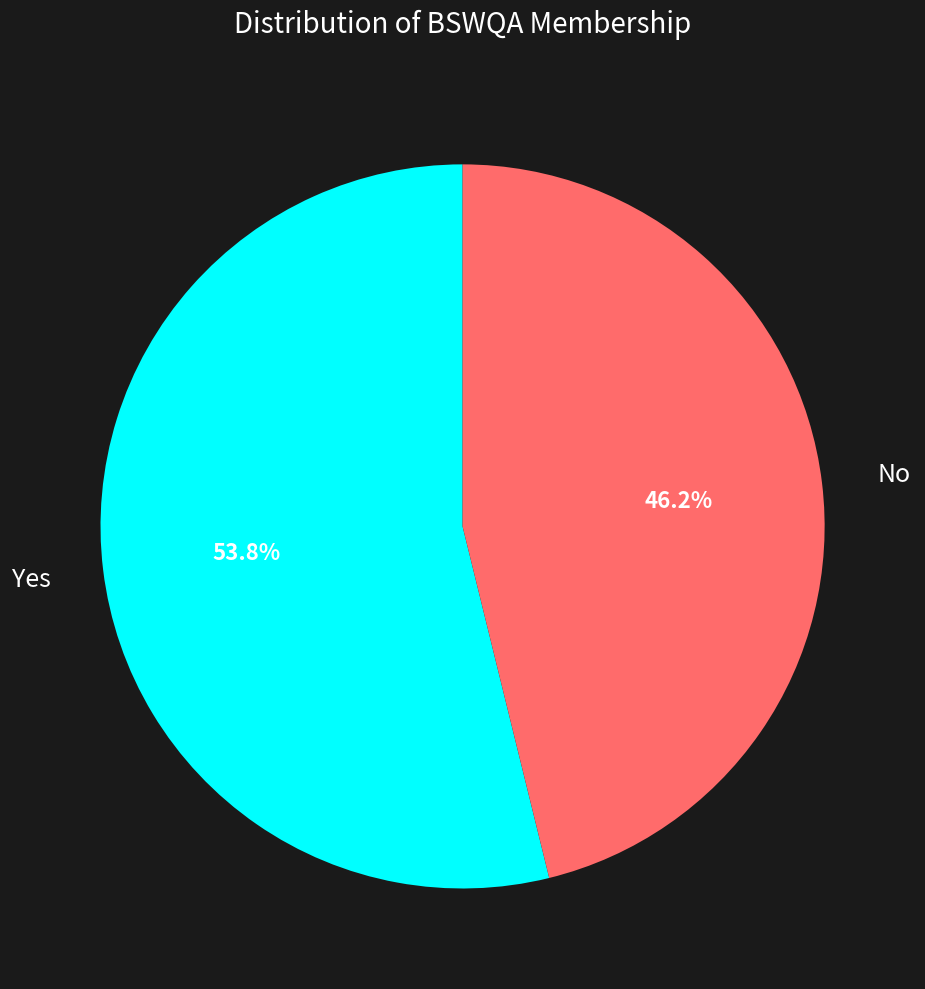

Does any single category account for the majority?

Yes